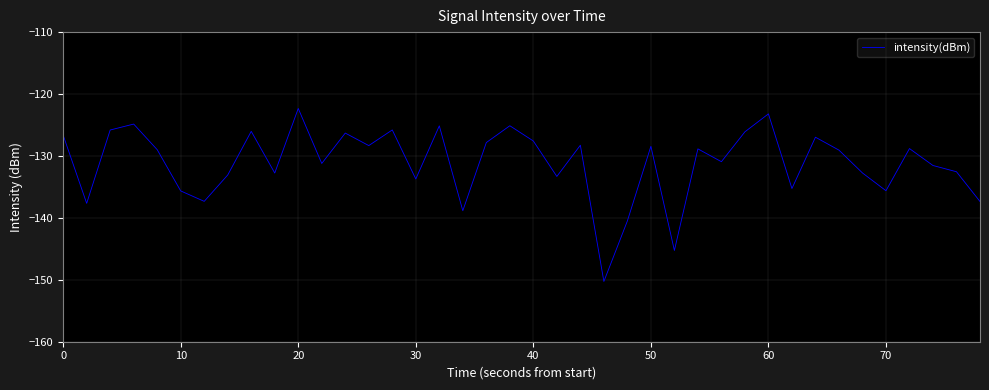

Does the chart have visible grid lines?

Yes